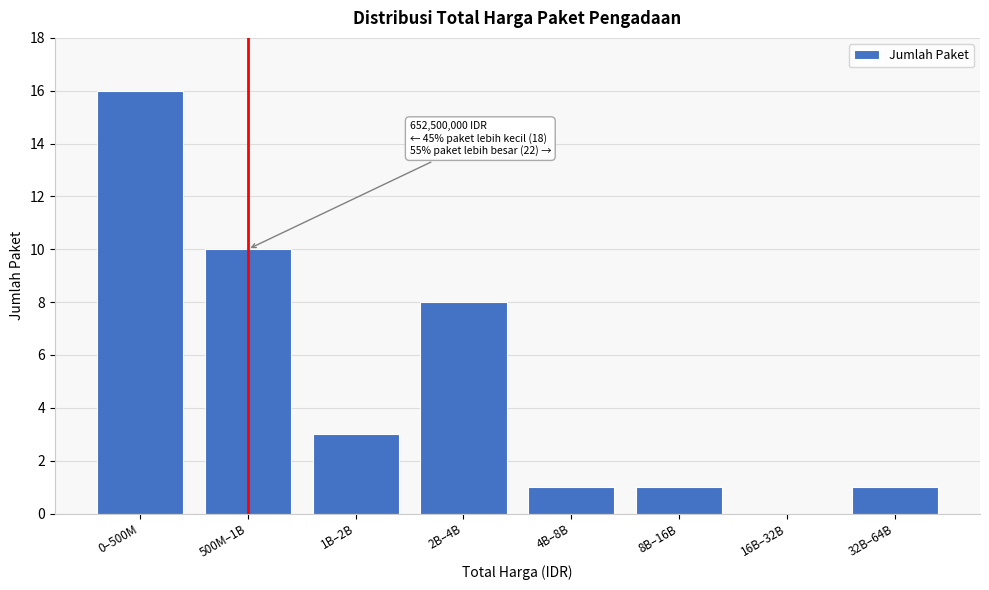

Reading left to right, what are all the values shown in this chart?

0–500M=16	500M–1B=10	1B–2B=3	2B–4B=8	4B–8B=1	8B–16B=1	16B–32B=0	32B–64B=1